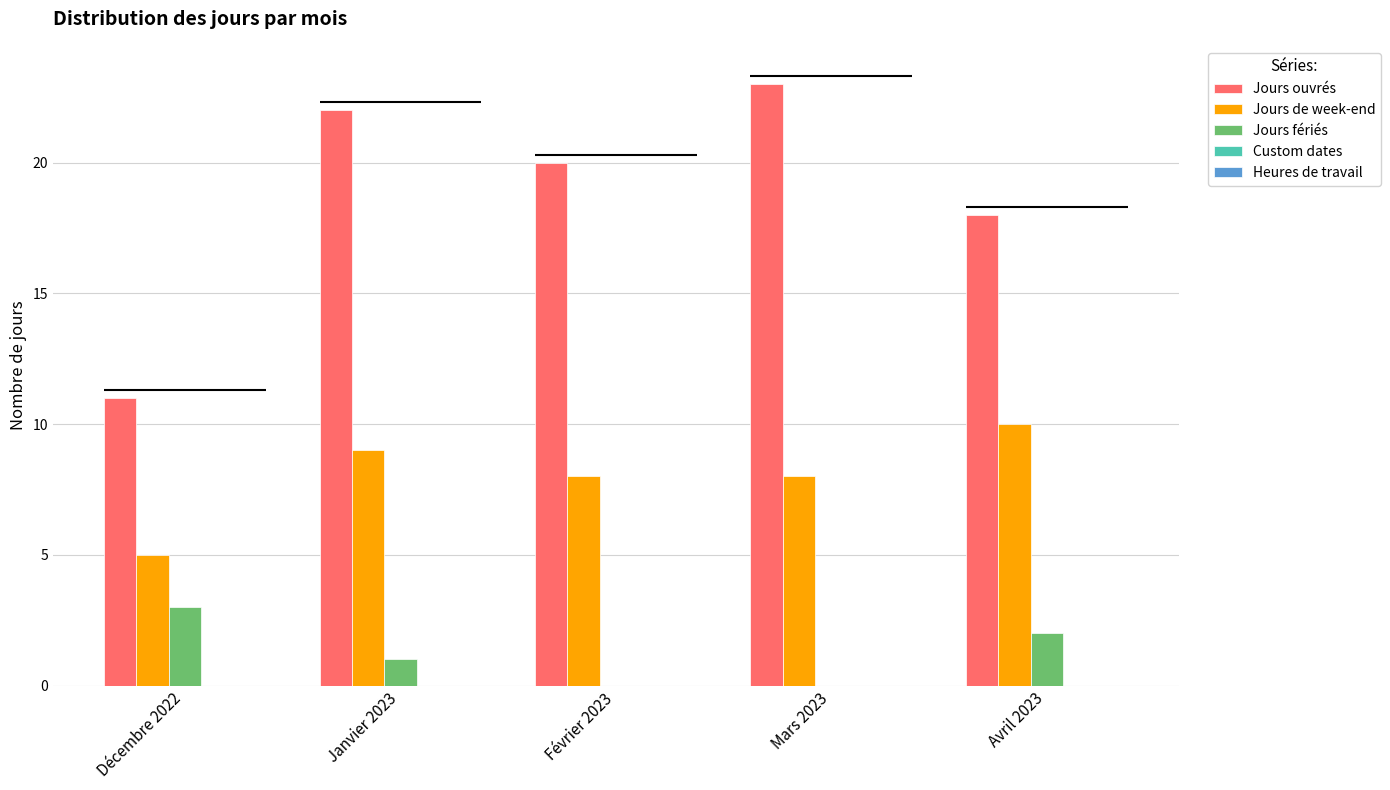

What is the sum of the Jours ouvrés values at Mars 2023 and Janvier 2023?

45